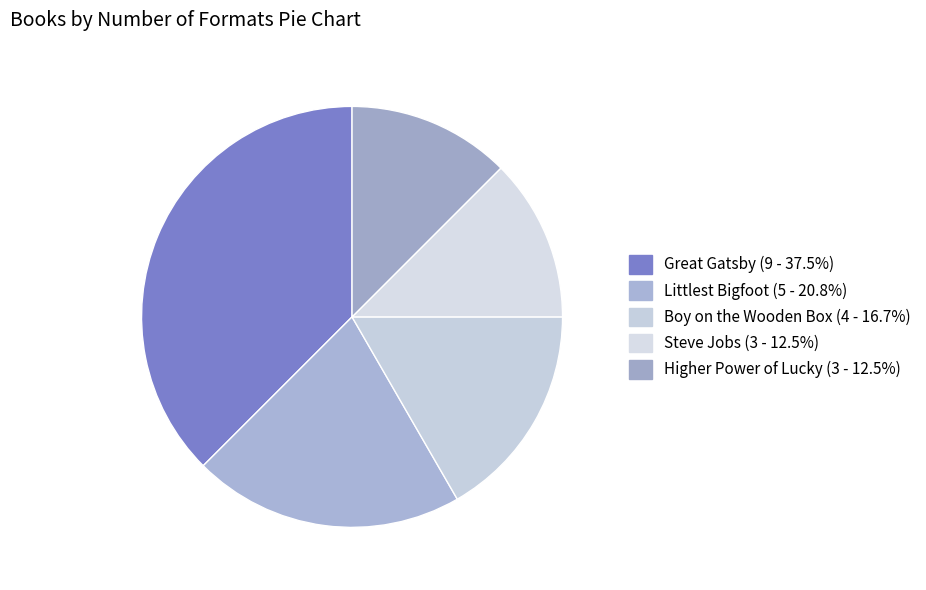

Does Great Gatsby represent more than half of the total?

No